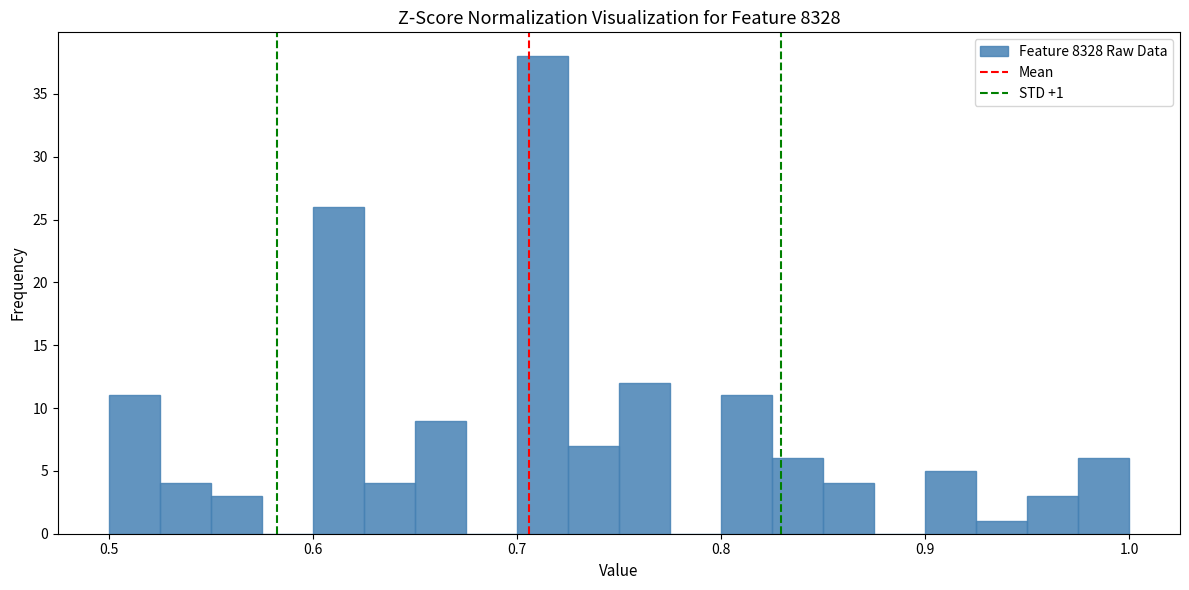

Around what value on the x-axis is the tallest bar? Give the approximate position of its centre, as read against the axis.

0.71